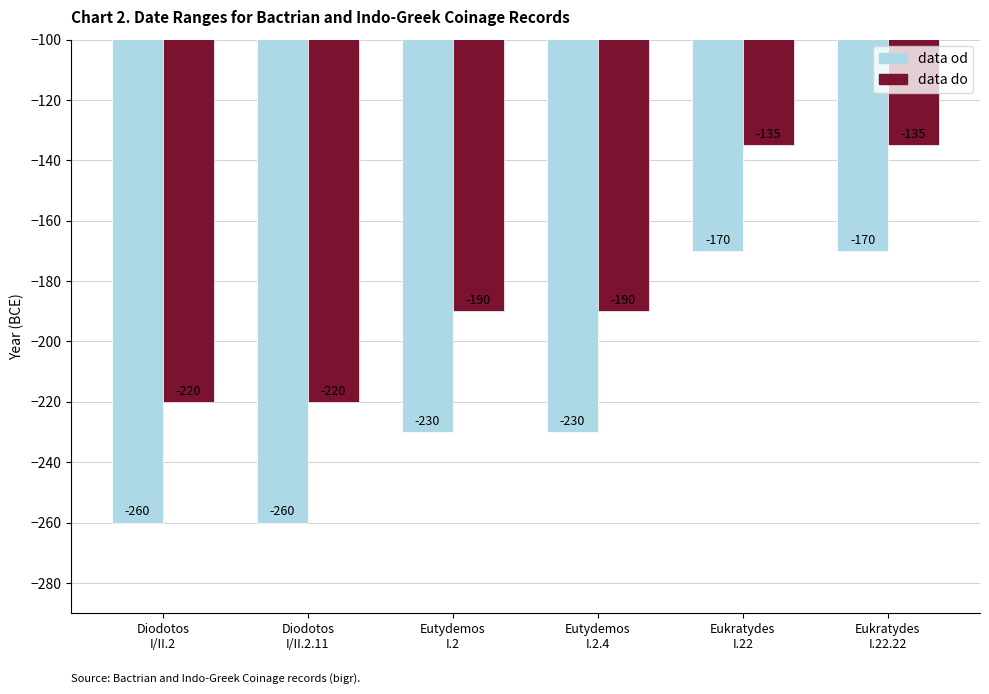

What is the label of the 1st bar from the right?

Eukratydes
I.22.22